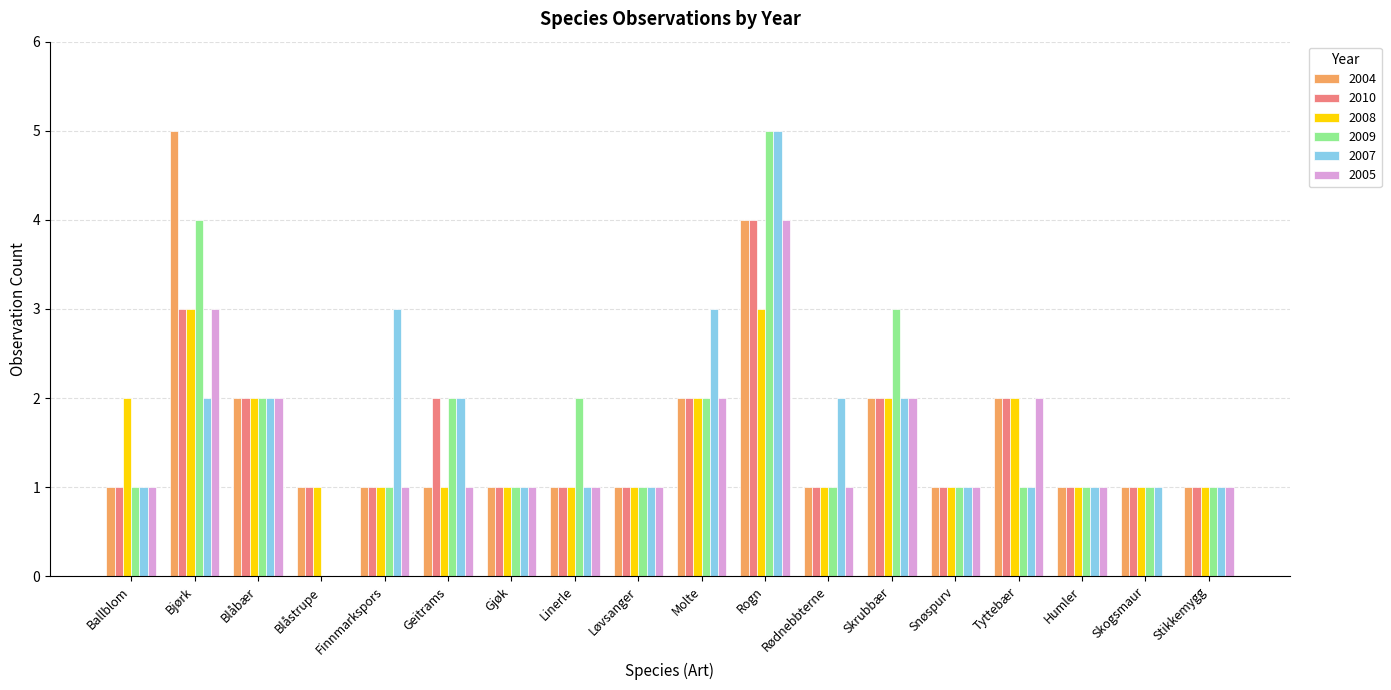

Count the 2004 values in the range 1 to 2.

16